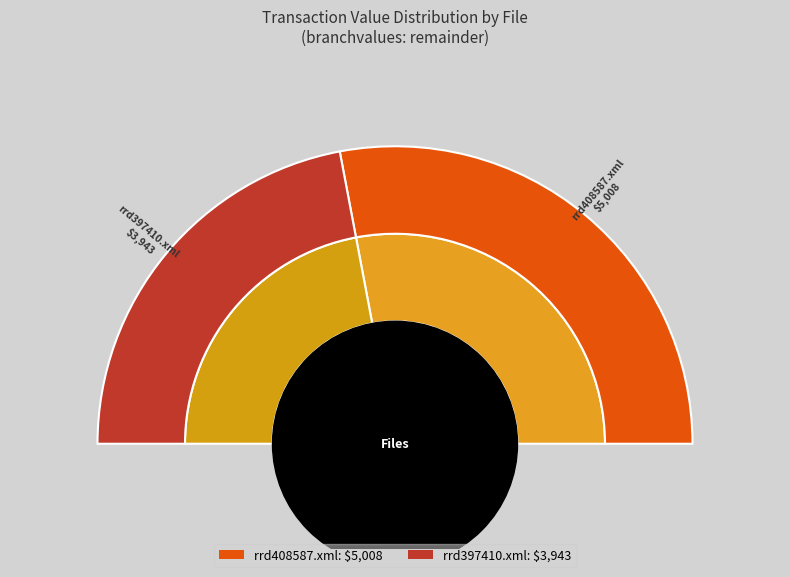

Between rrd408587.xml and rrd397410.xml, which is larger?

rrd408587.xml